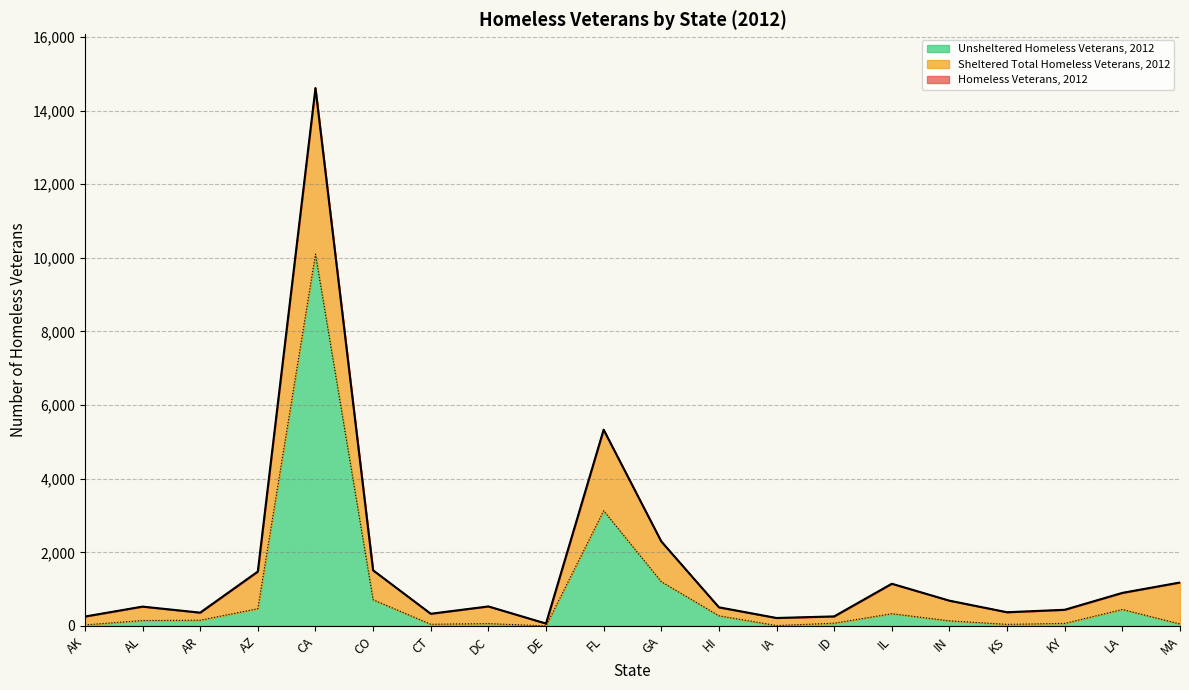

What is the label of the 11th point from the left?

GA